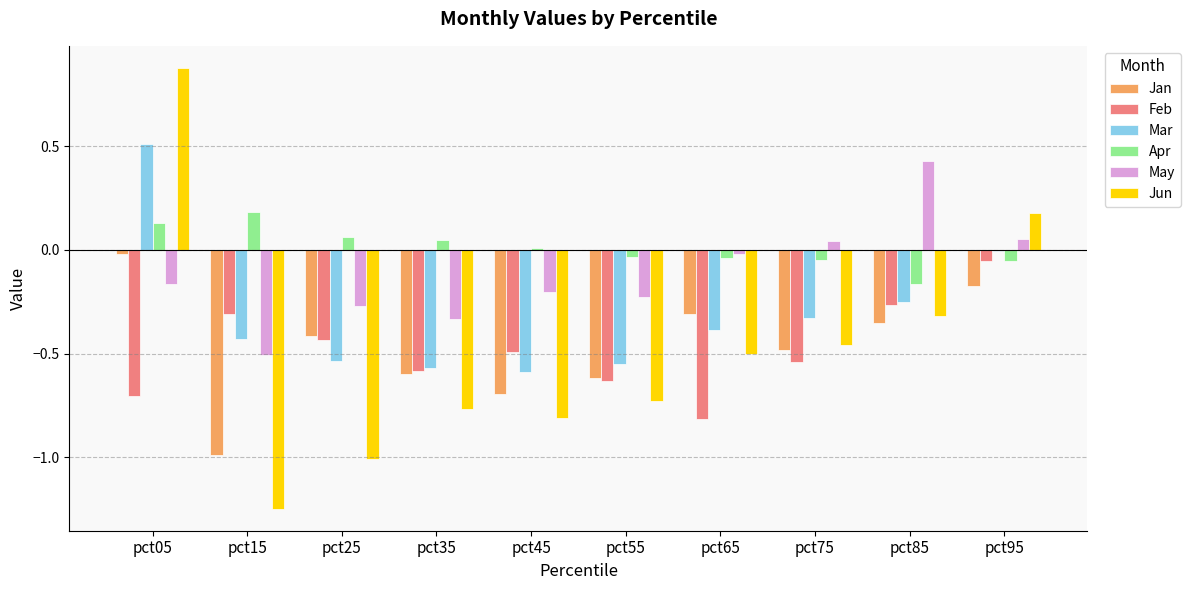

How many groups of bars are there?

10